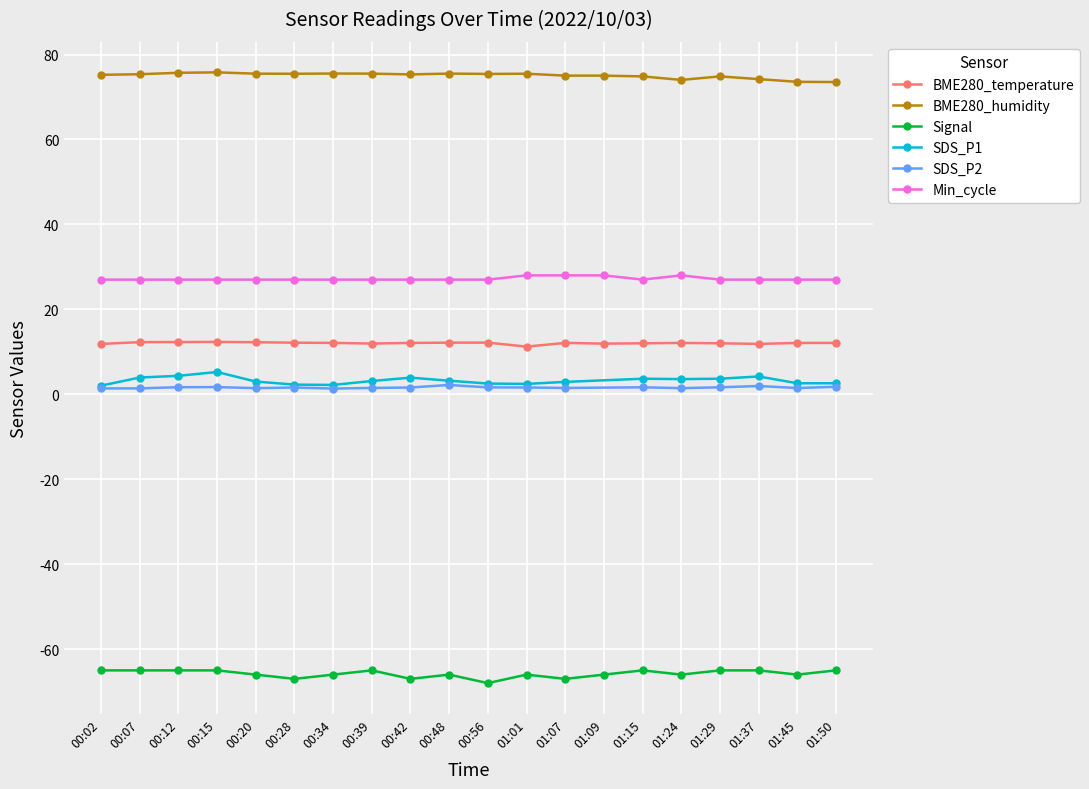

True or false: BME280_humidity has more than 1 interior local peaks.

True